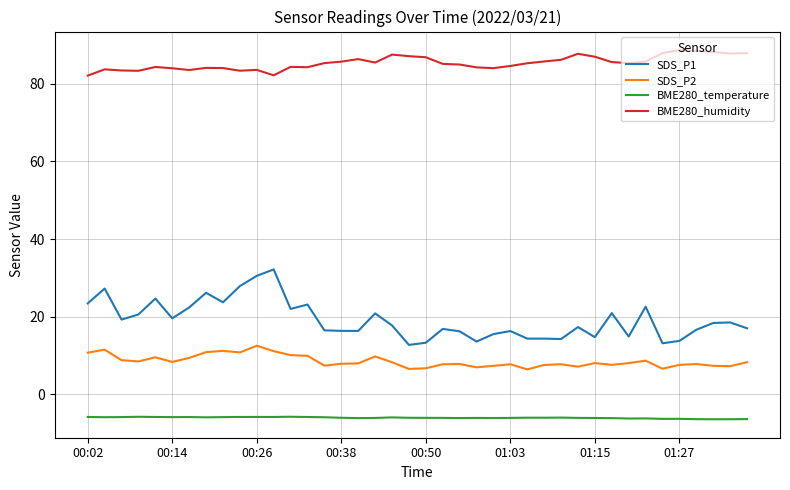

What is the smallest value displayed?

-6.4